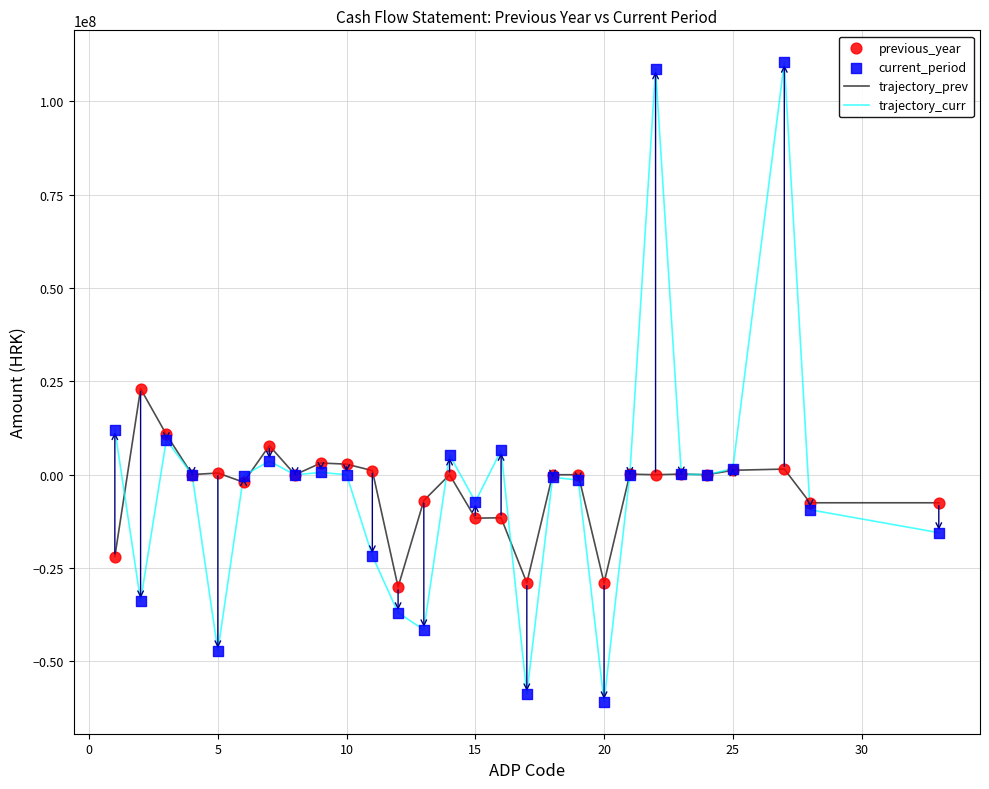

Which series has the largest range (max minus min)?

trajectory_curr